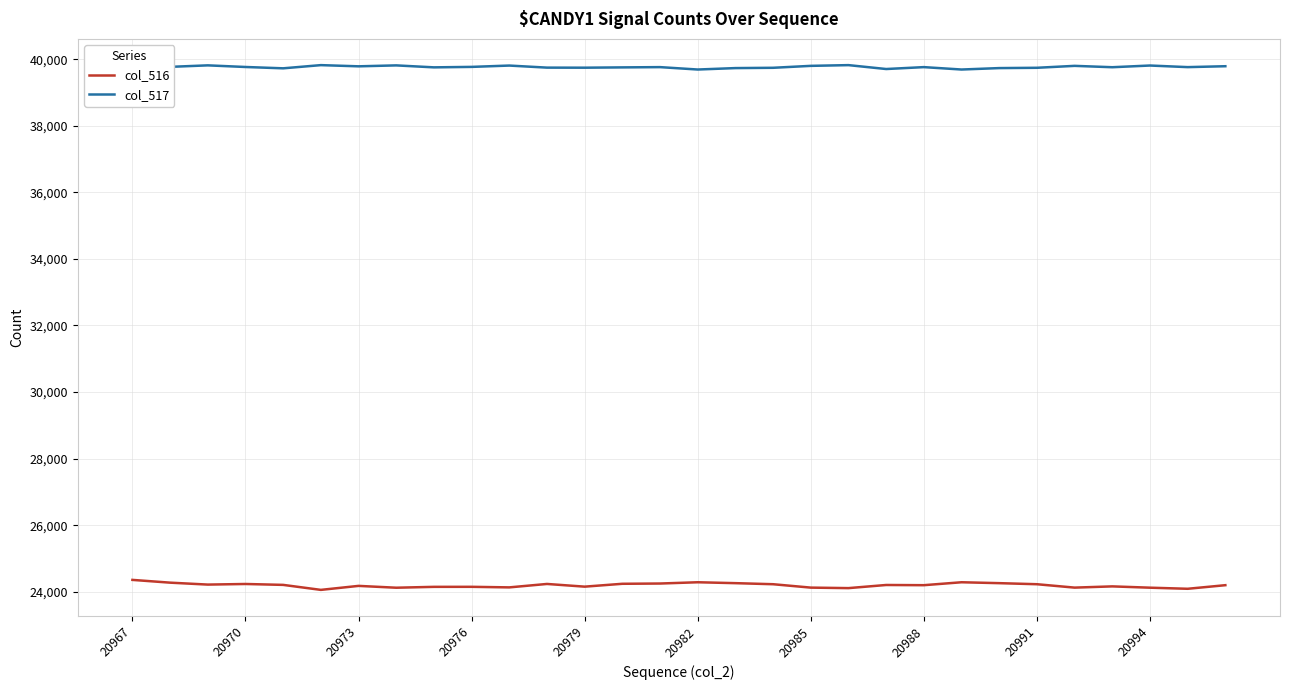

What is the smallest value displayed?

24058